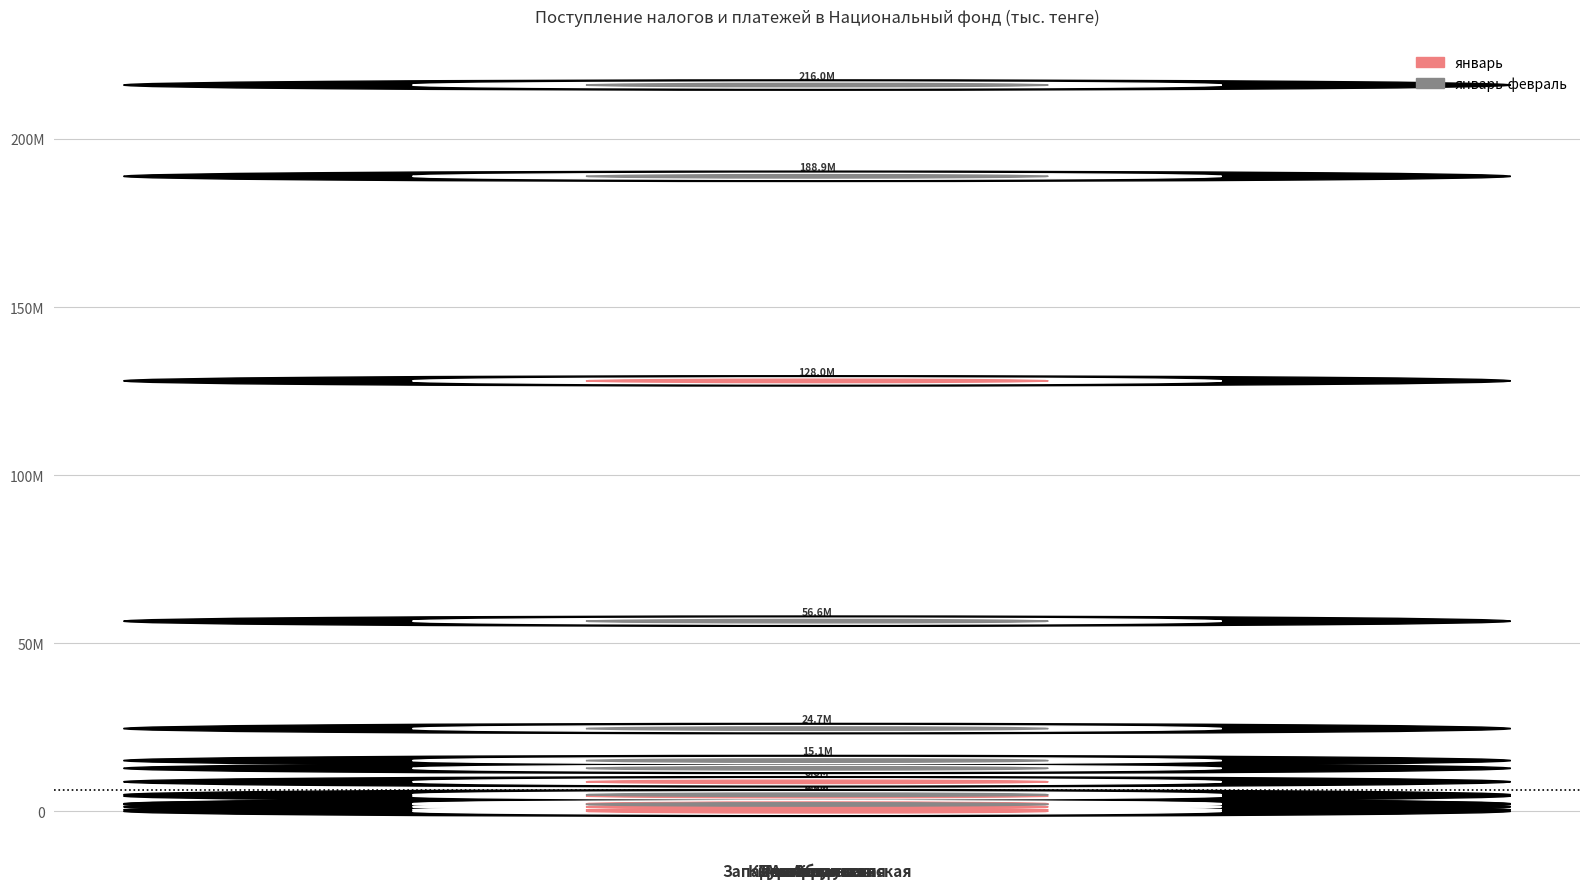

What is the difference between the январь values at Мангистауская and г.Алматы?

7445418